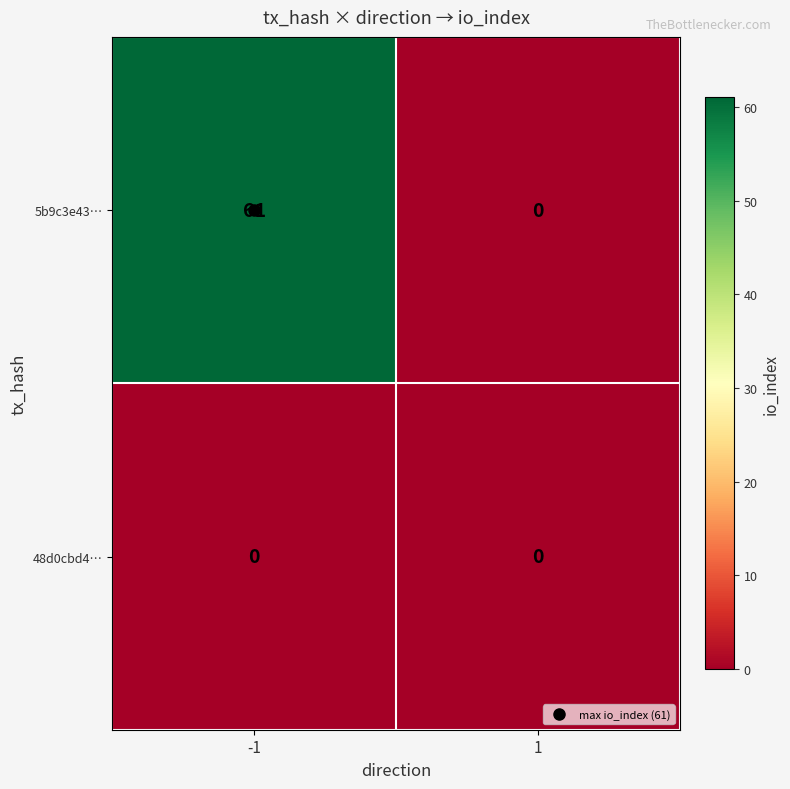

What is the difference between the maximum and minimum values in the 5b9c3e43… series?

61